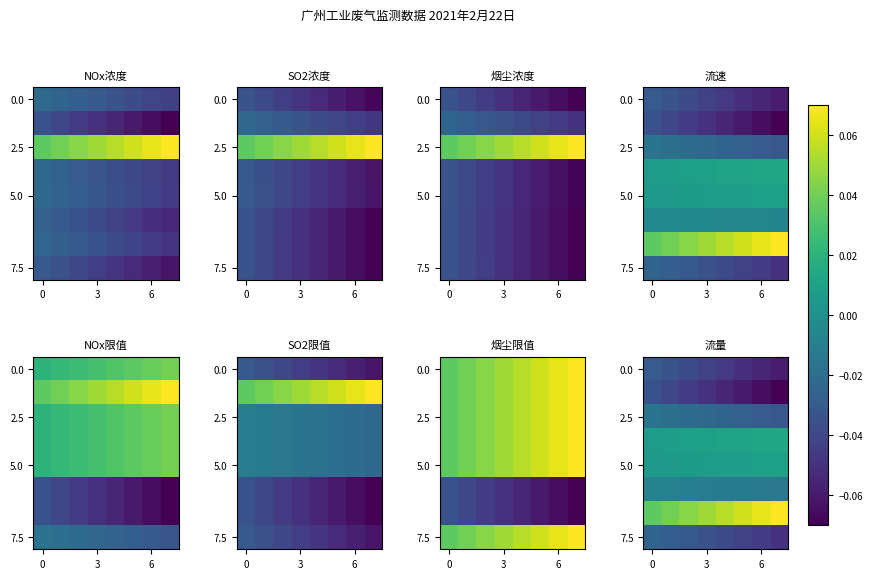

Is it true that 0.0 equals -0.0 at 0?

False